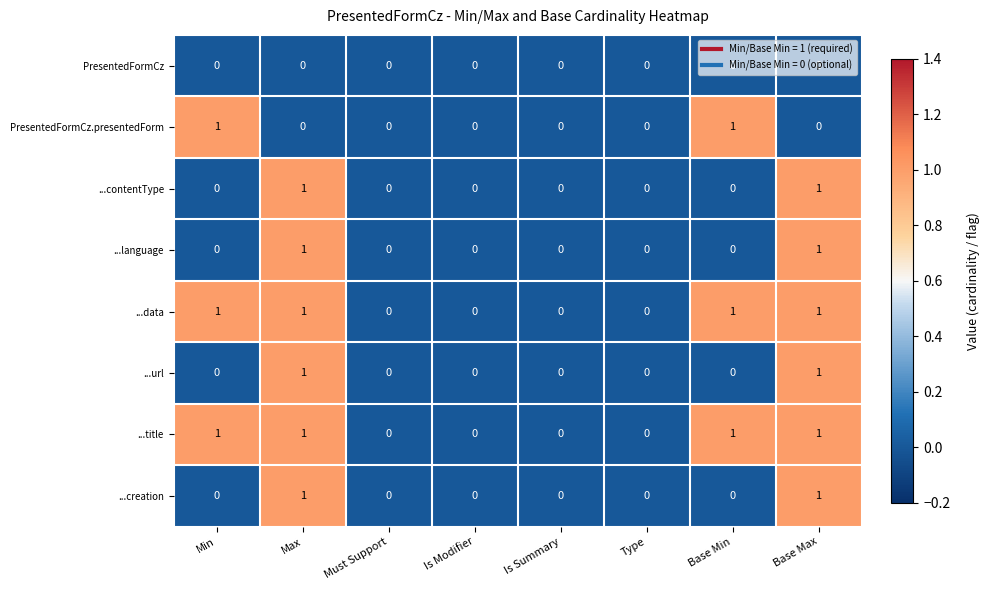

True or false: ...title has a value of 0 at Type.

True